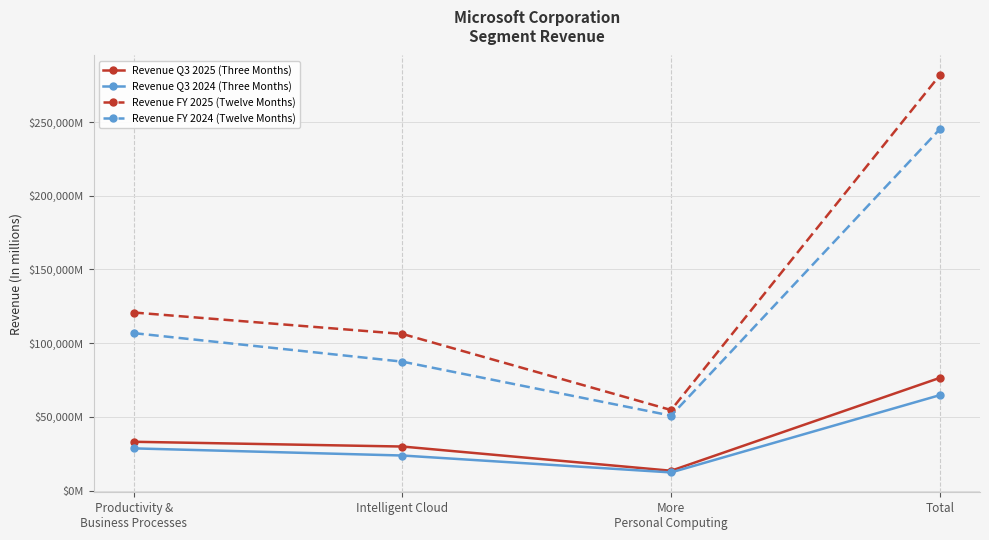

Is the value of Revenue FY 2024 (Twelve Months) at Total greater than the value of Revenue Q3 2025 (Three Months) at Intelligent Cloud?

Yes